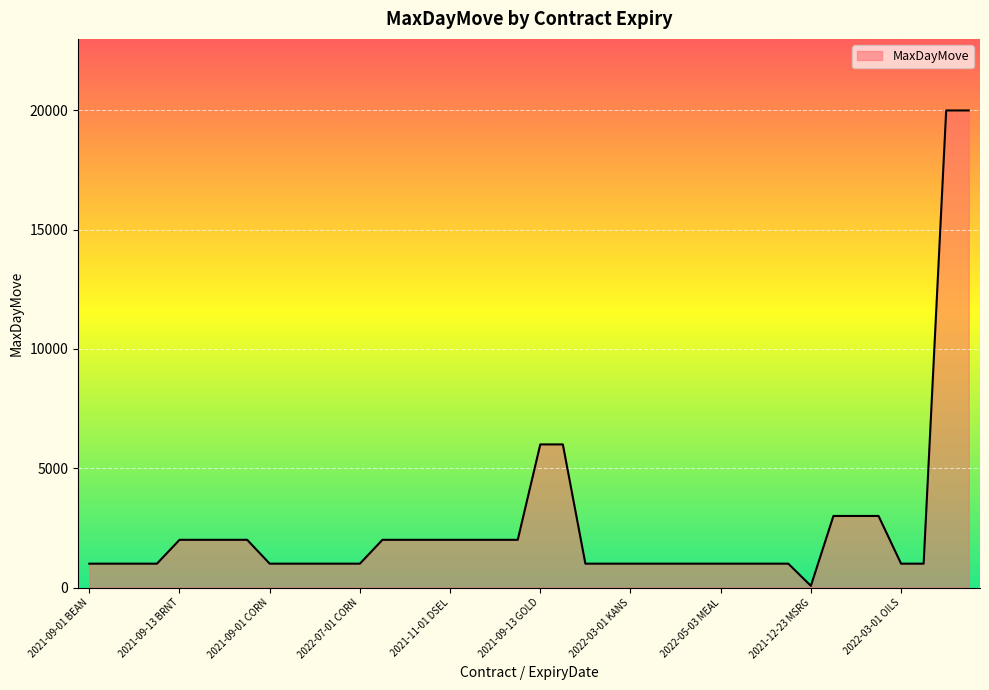

What is the greatest value displayed?

20000